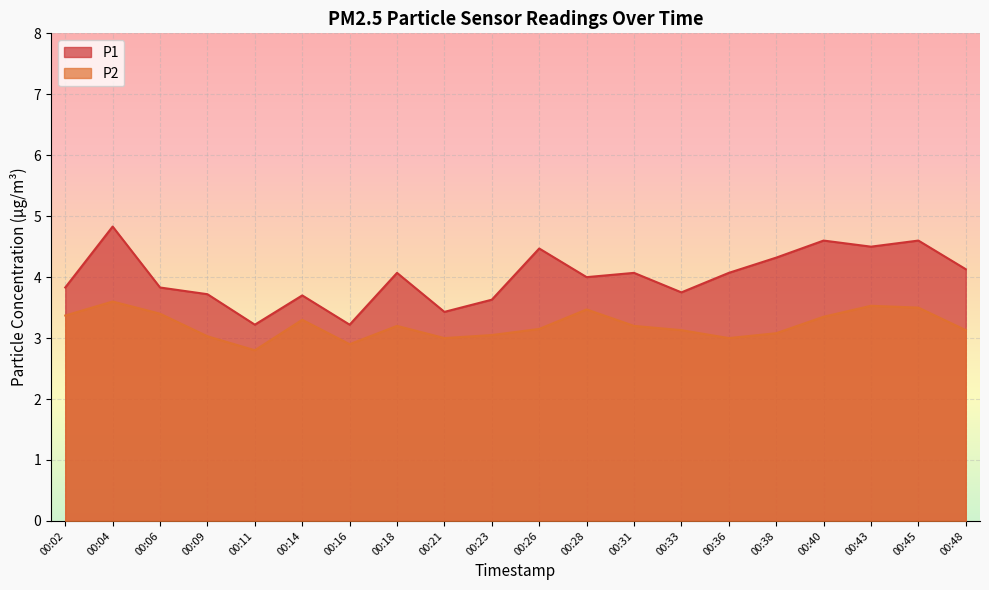

True or false: P2 has more than 0 points higher than both neighbors.

True